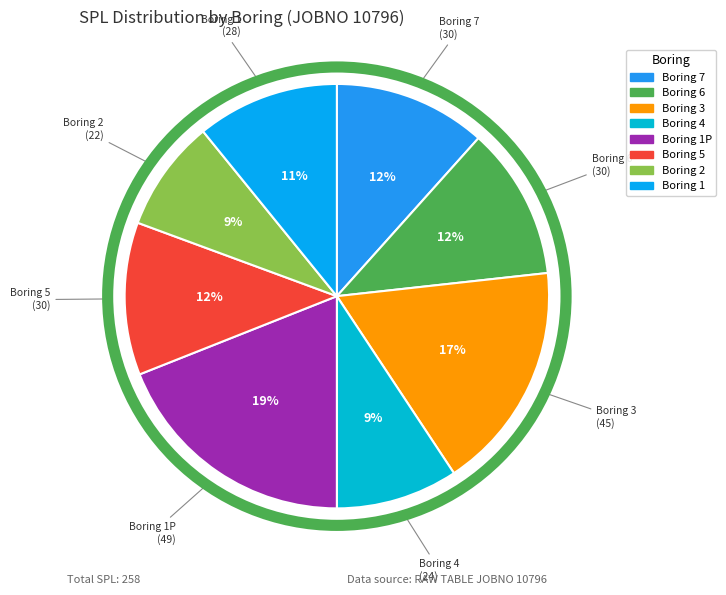

To the nearest percent, what is the average slice percentage?

12%